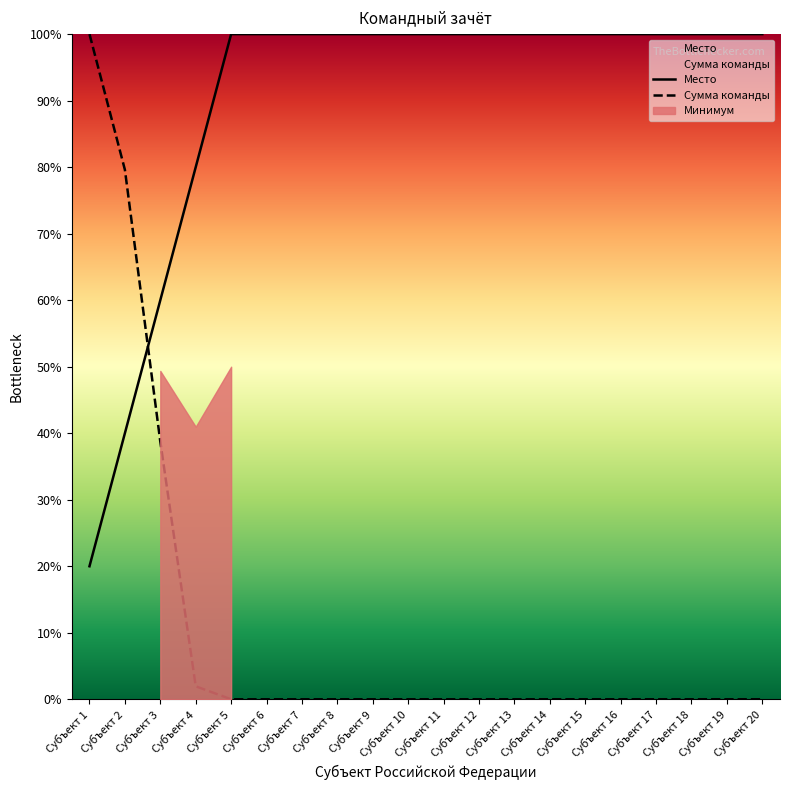

Which has a higher value, Субъект 17 or Субъект 1?

Субъект 17